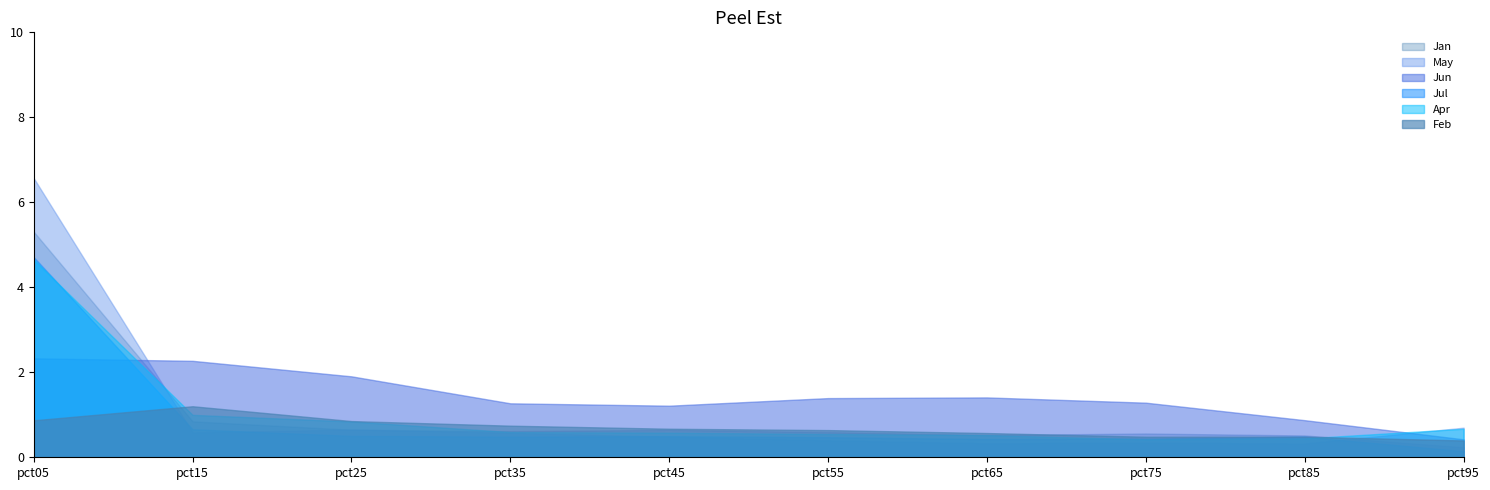

What are all the series names shown in the legend?

Jan, May, Jun, Jul, Apr, Feb